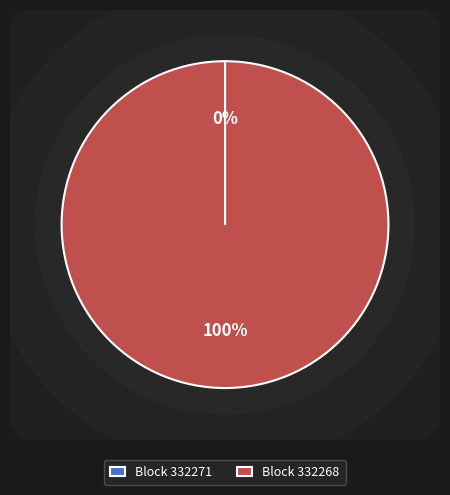

Rank the categories by value from lowest to highest.

332271, 332268